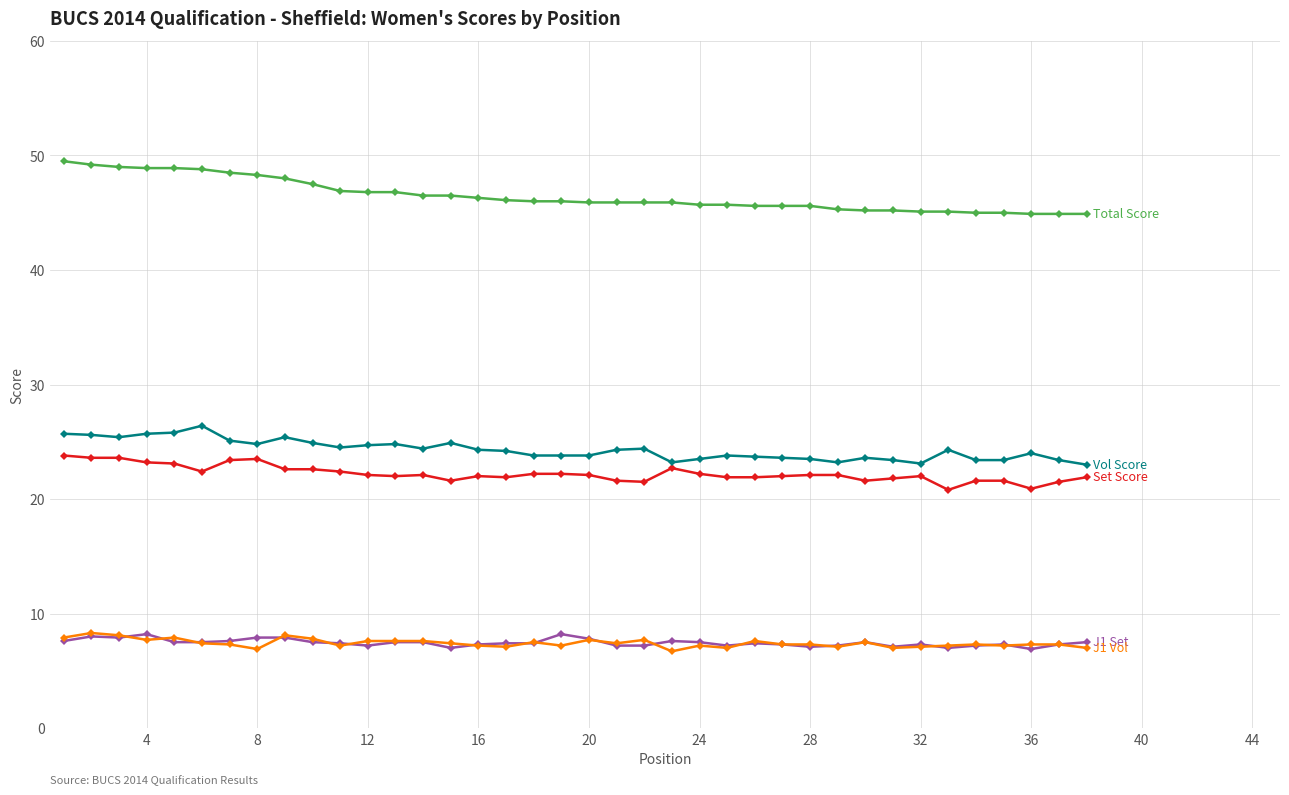

What is the minimum value shown in the chart?

6.7